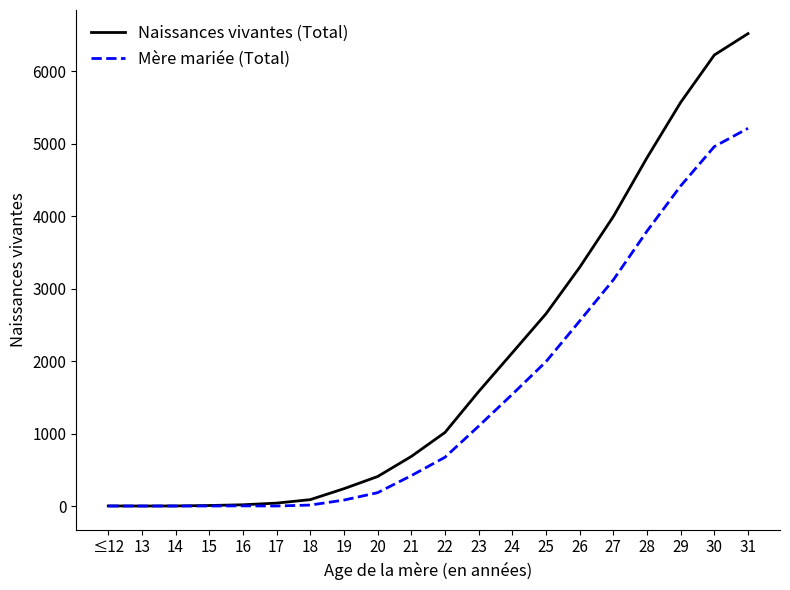

What is the difference between the maximum and minimum values in the Naissances vivantes (Total) series?

6520